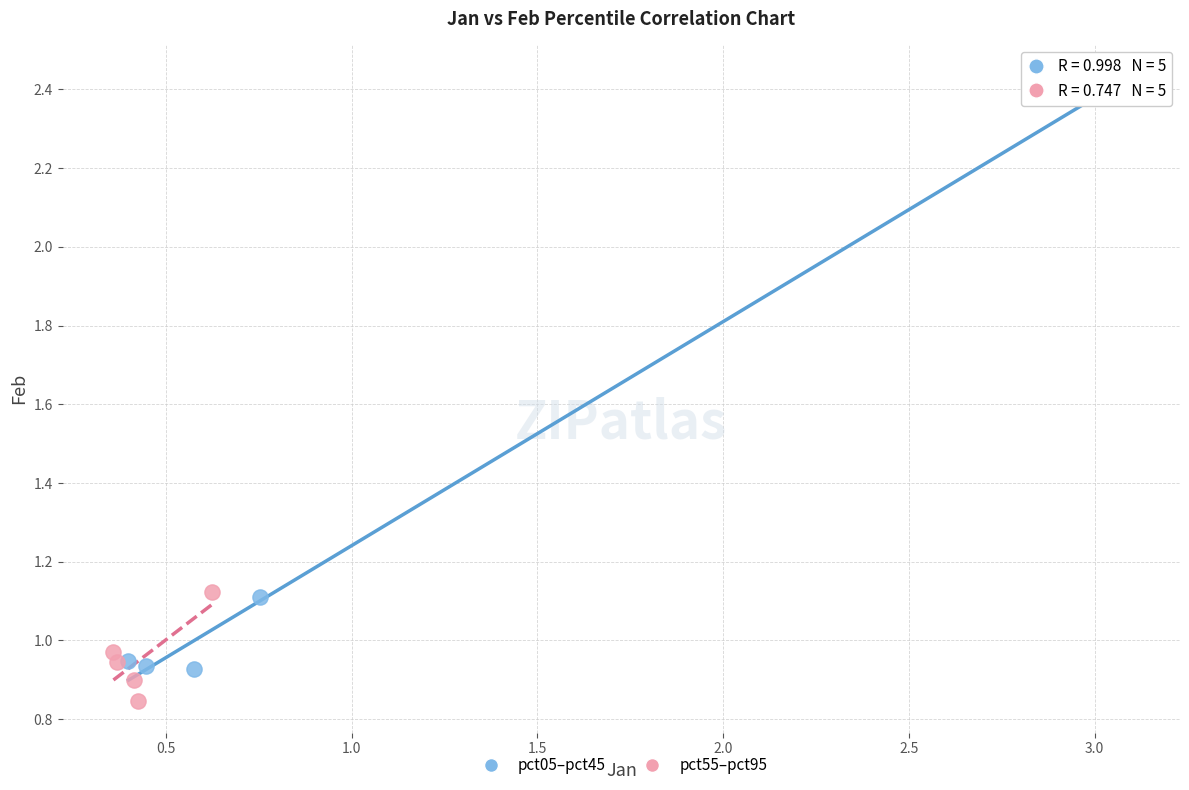

Which series reaches the maximum Y coordinate?

pct05–pct45